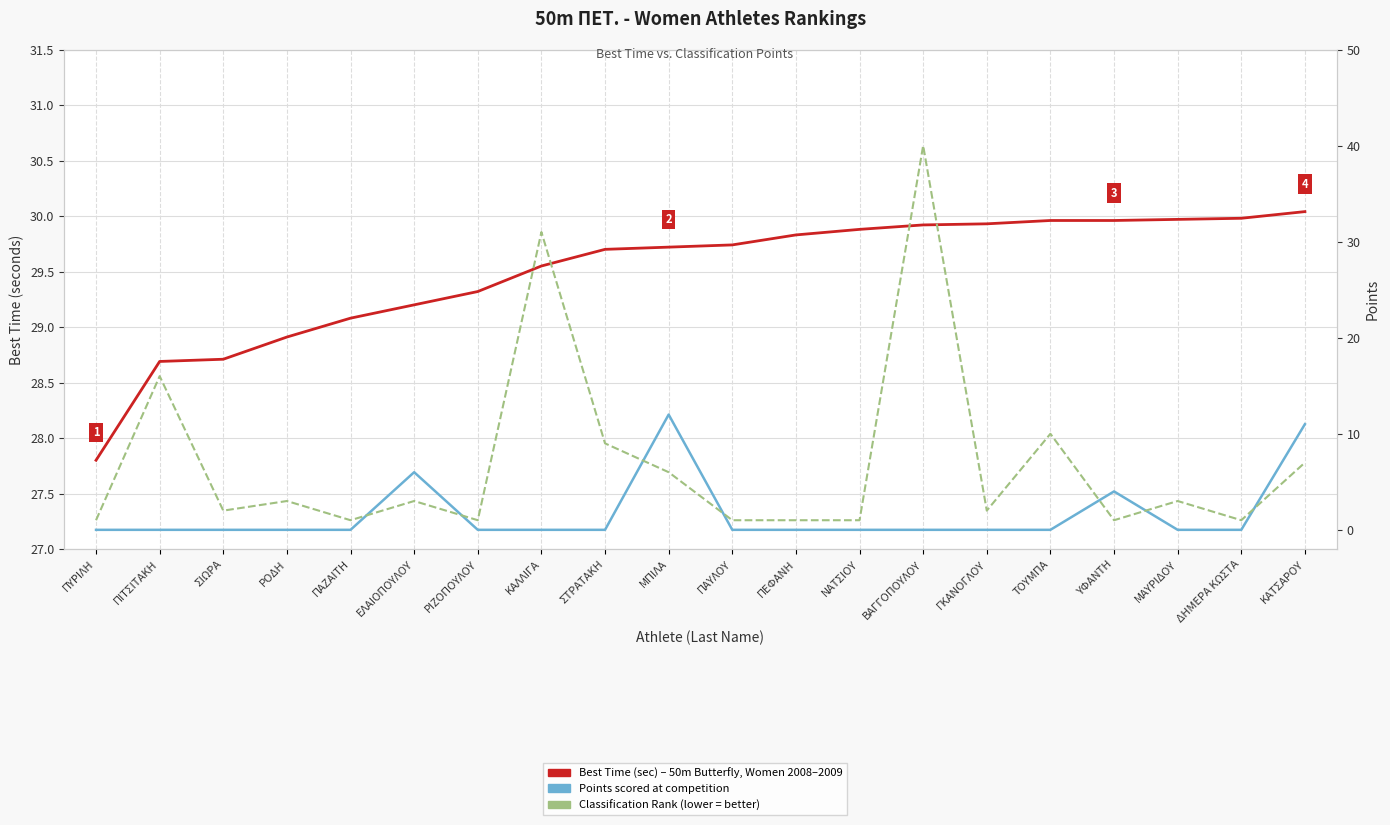

What is the average value of the Points series?

1.6